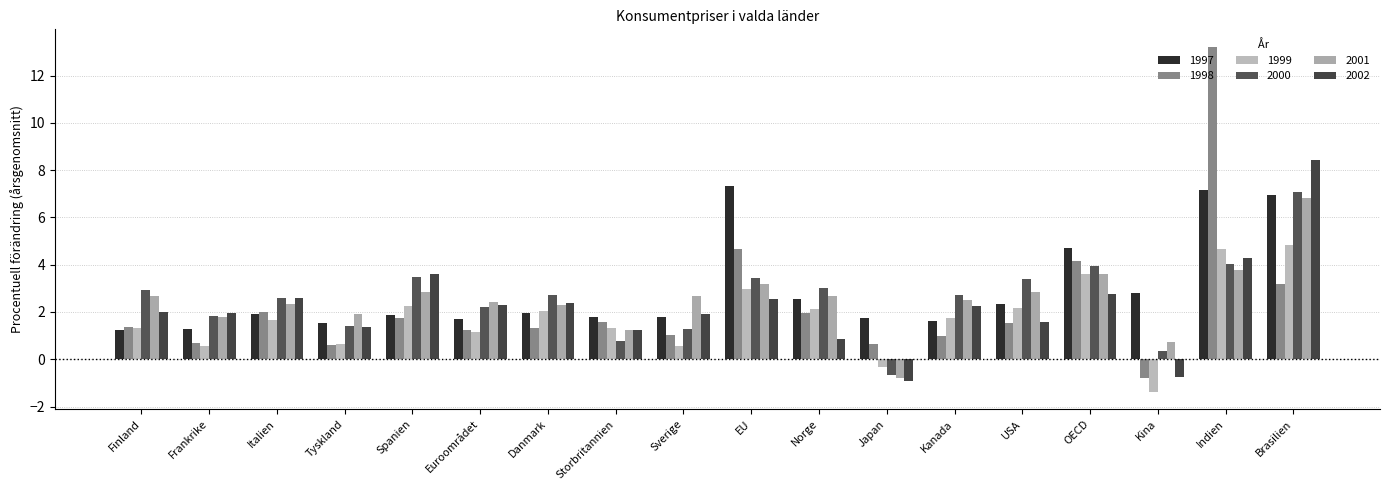

At Tyskland, list the series in order from smallest to largest.

1998, 1999, 2002, 2000, 1997, 2001